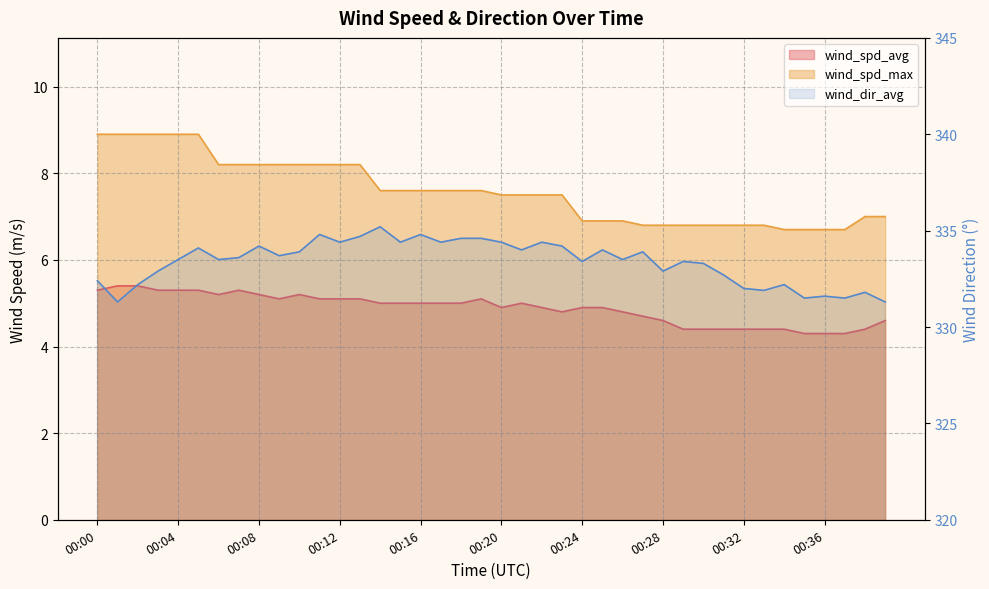

Which series changed the most between 00:11 and 00:35?

wind_dir_avg